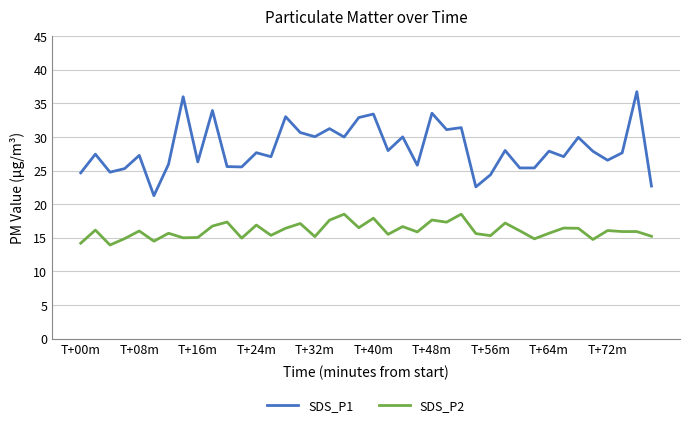

Which series has the largest total across all categories?

SDS_P1